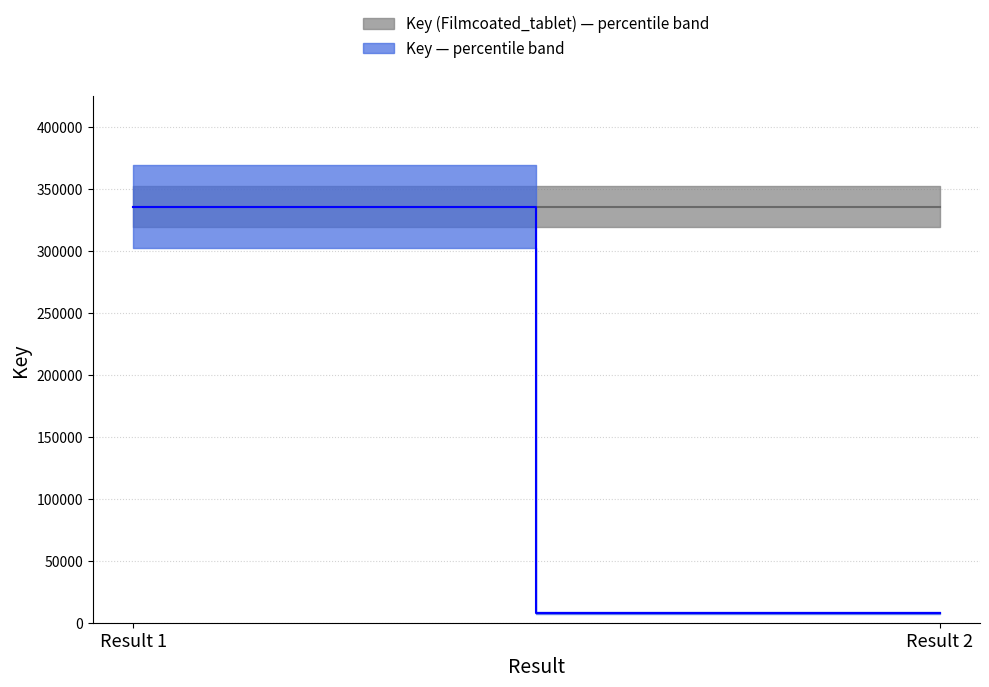

At which category is the sum across all series the highest?

Result 1